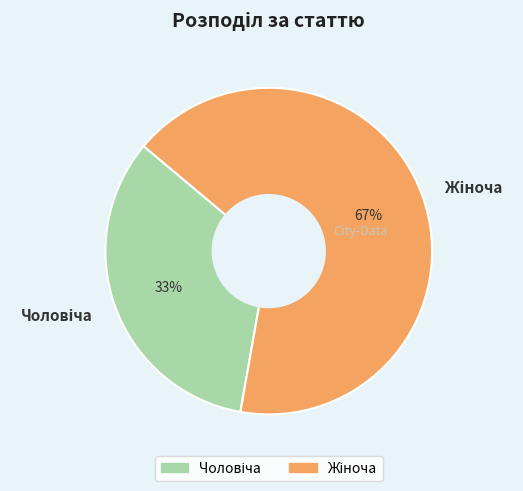

Count the number of slices in the pie.

2